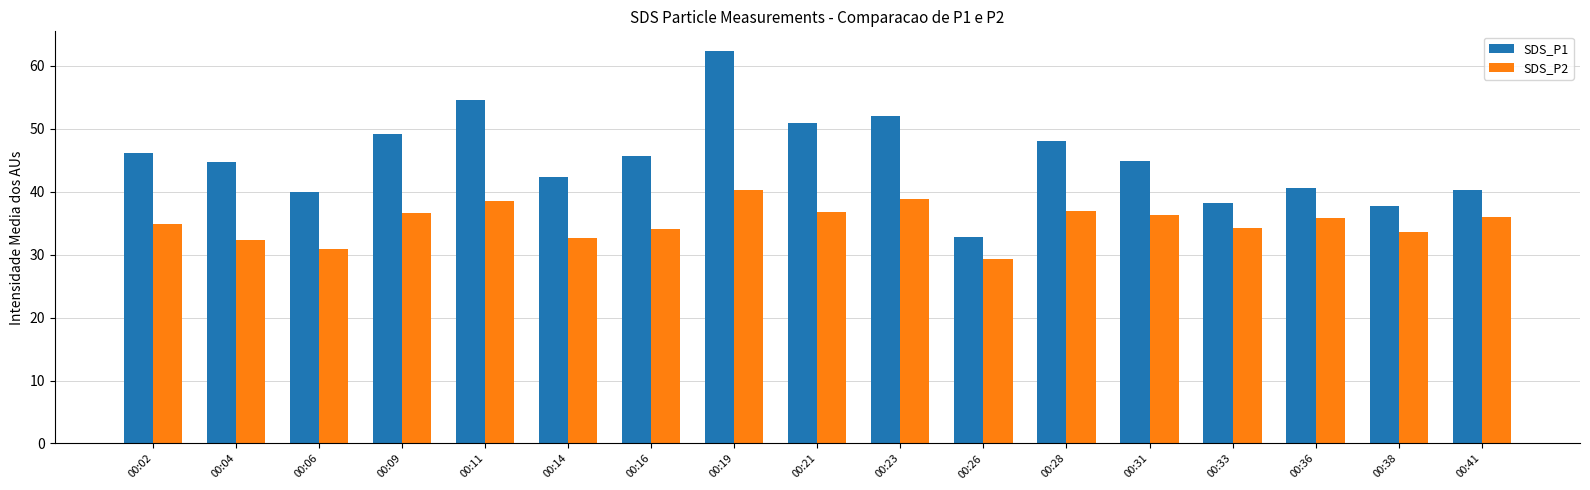

At how many categories does at least one series exceed 34?

16